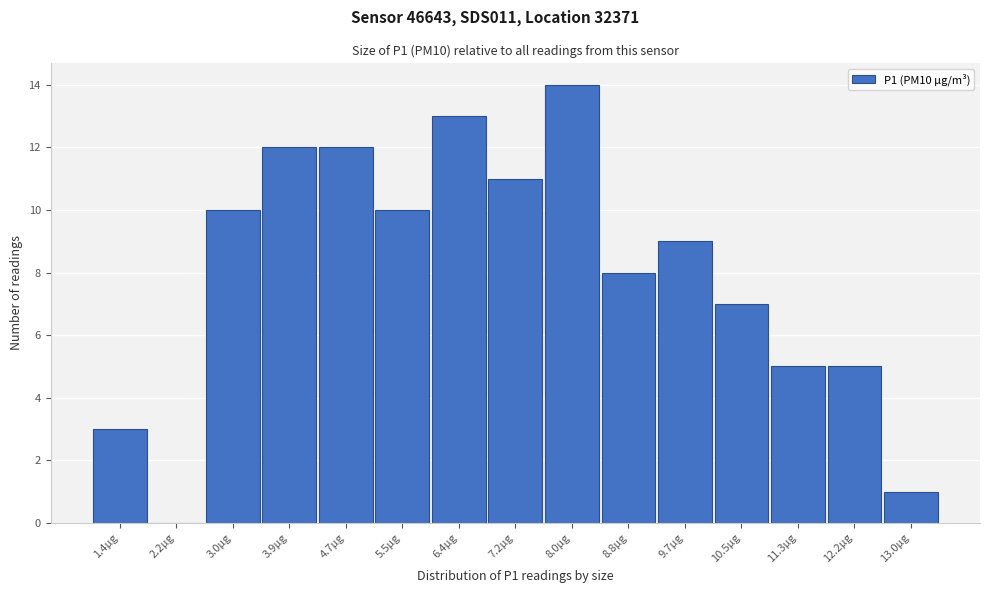

Reading left to right, transcribe all the data shown in this chart.

1.4µg=3	2.2µg=0	3.0µg=10	3.9µg=12	4.7µg=12	5.5µg=10	6.4µg=13	7.2µg=11	8.0µg=14	8.8µg=8	9.7µg=9	10.5µg=7	11.3µg=5	12.2µg=5	13.0µg=1